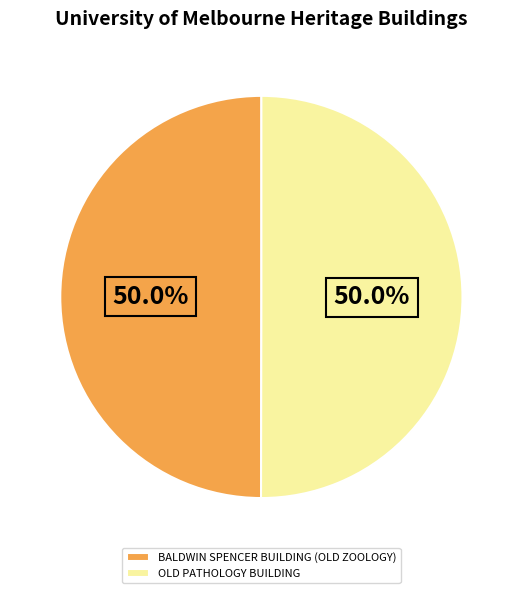

Approximately how many times larger is the value at BALDWIN SPENCER BUILDING (OLD ZOOLOGY) compared to OLD PATHOLOGY BUILDING?

1.0